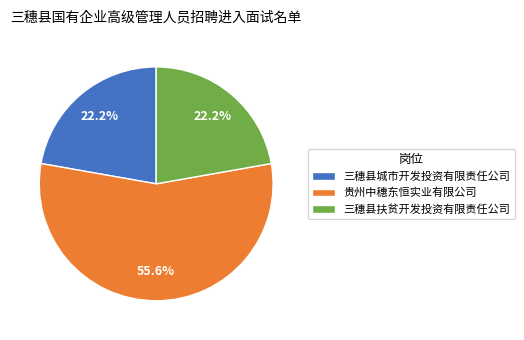

Which slice is the largest?

贵州中穗东恒实业有限公司